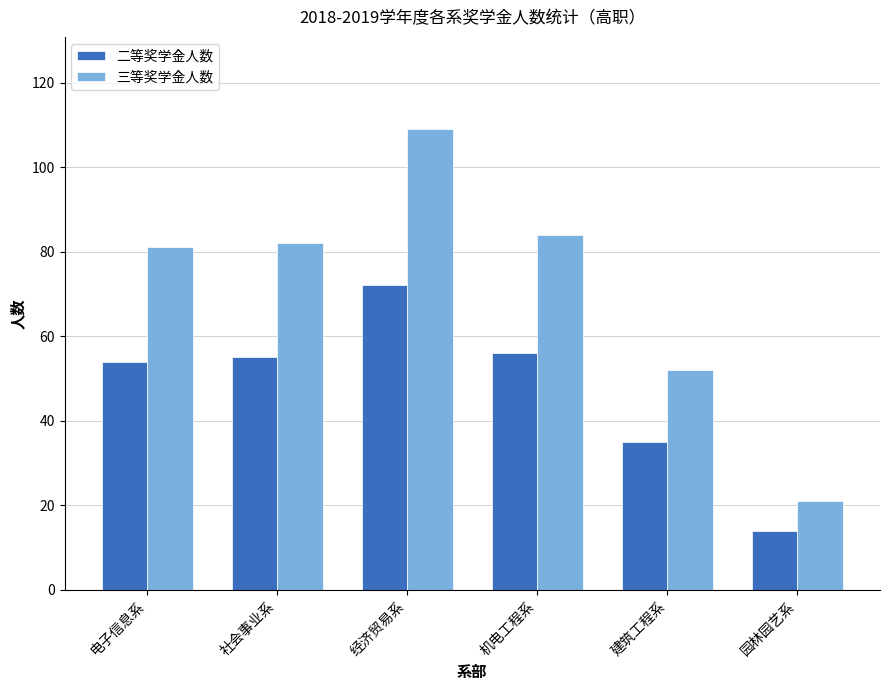

Rank the series by their average value, from highest to lowest.

三等奖学金人数, 二等奖学金人数